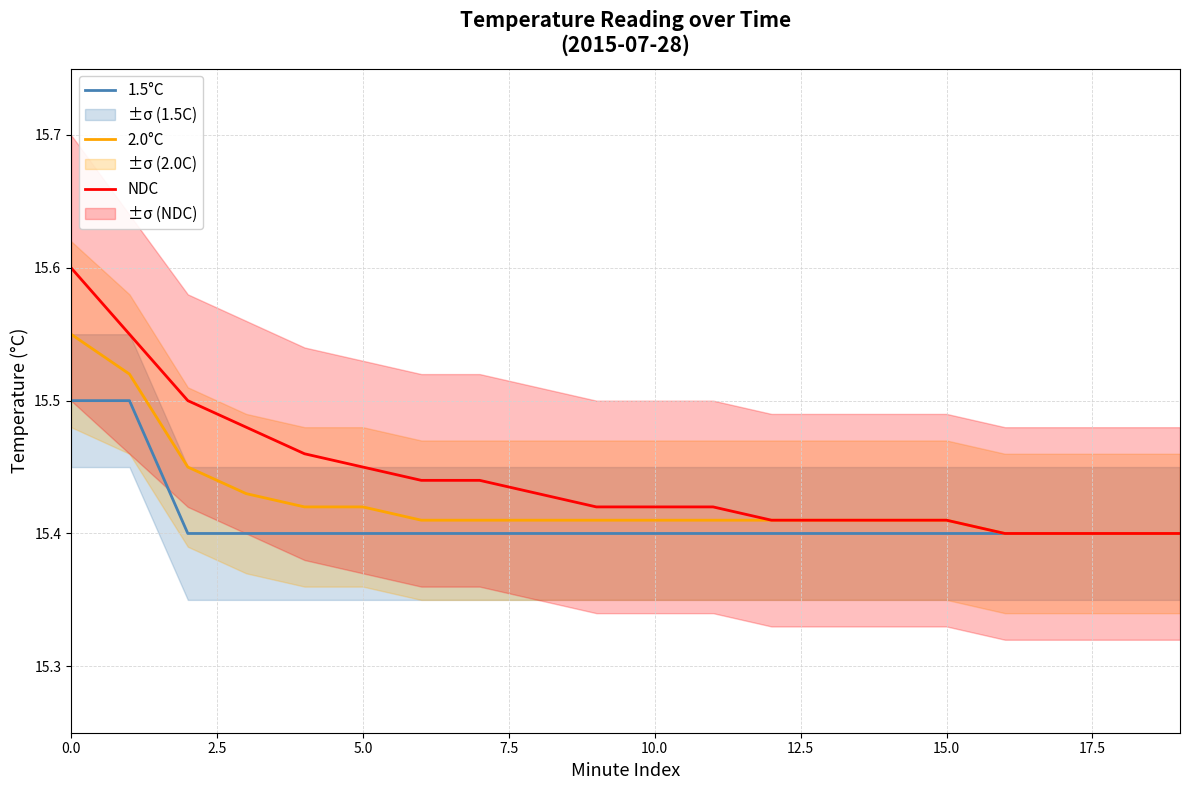

List the series in order of their peak value, highest first.

NDC, 2.0°C, 1.5°C